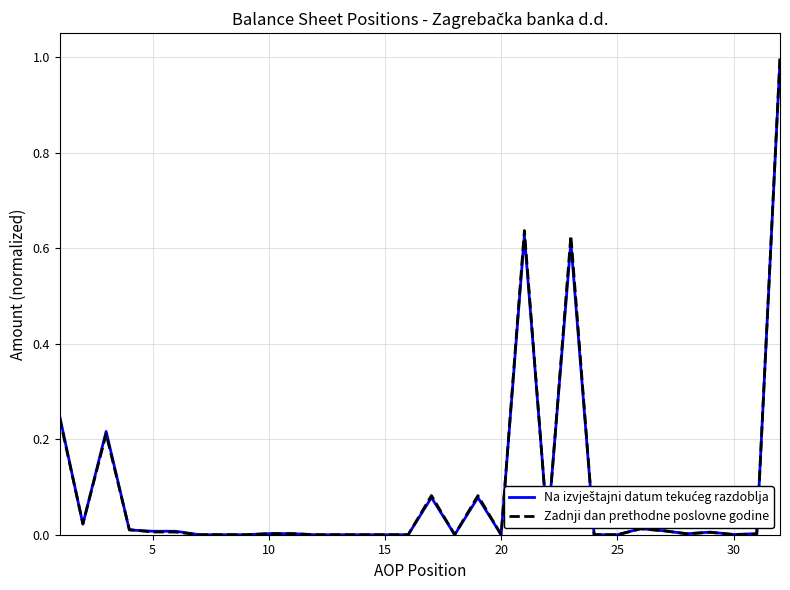

How many lines are shown in the chart?

2